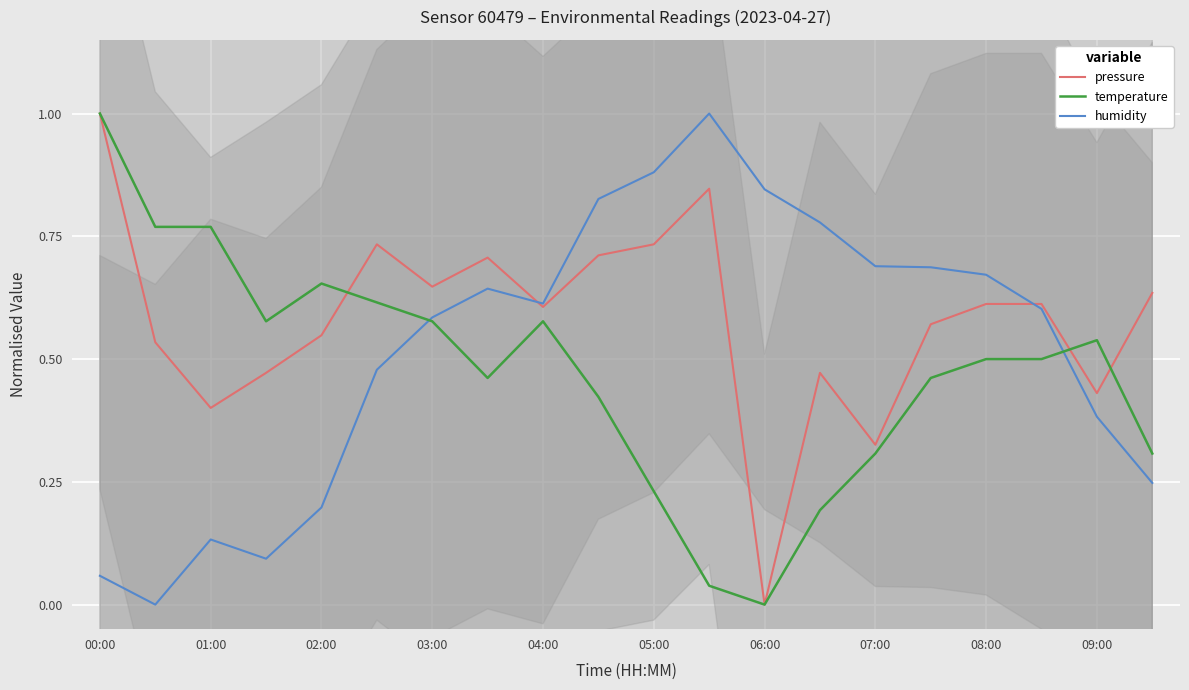

True or false: temperature has a value of 0.3 at 03:00.

False